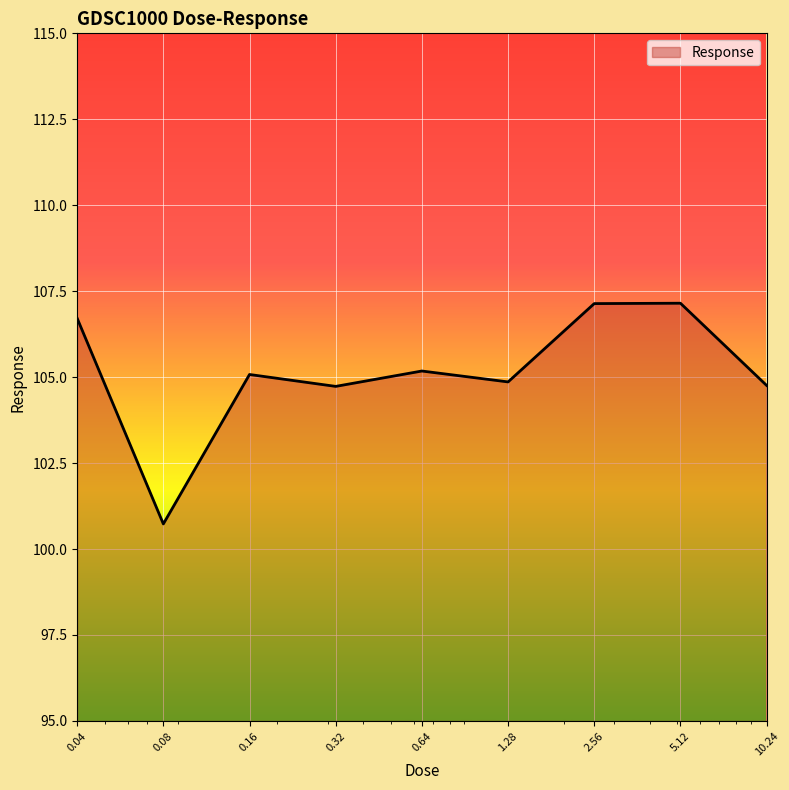

What is the difference between the maximum and minimum values?

6.4